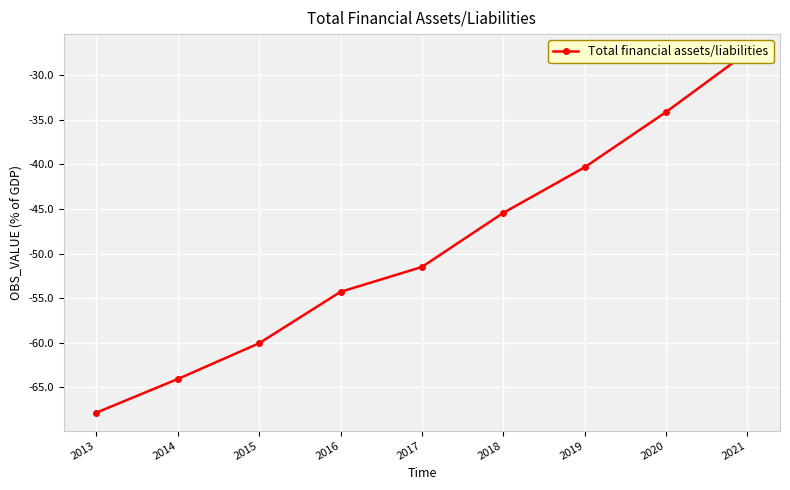

Between 2017 and 2018, which is larger?

2018